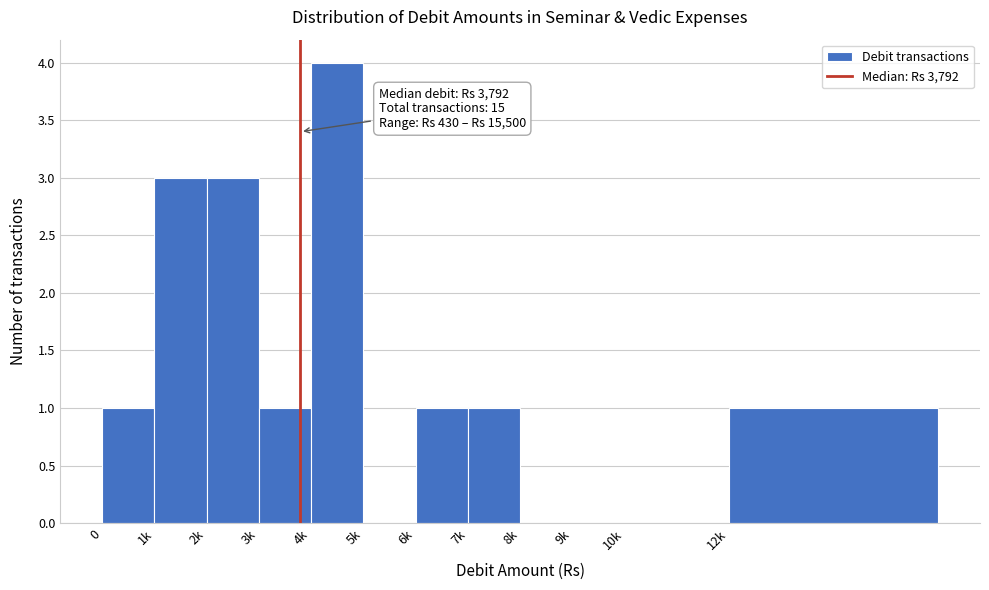

Reading left to right, transcribe all the data shown in this chart.

0=1	1k=3	2k=3	3k=1	4k=4	5k=0	6k=1	7k=1	8k=0	9k=0	10k=0	12k=1